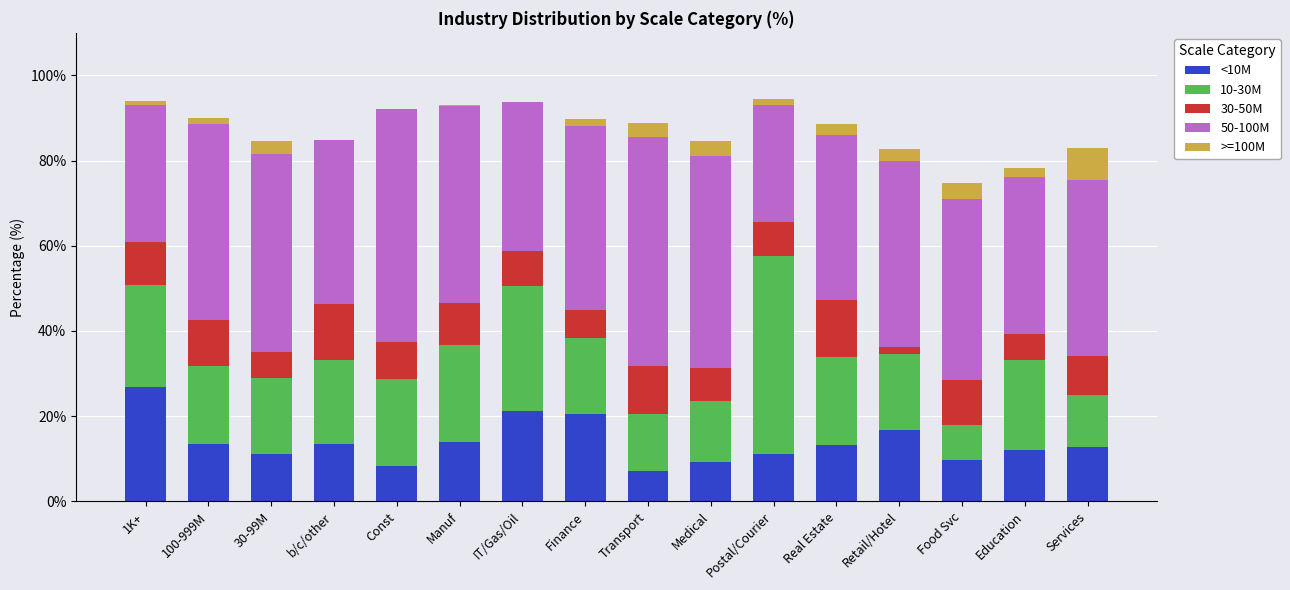

What is the total value across all series at Medical?

84.6